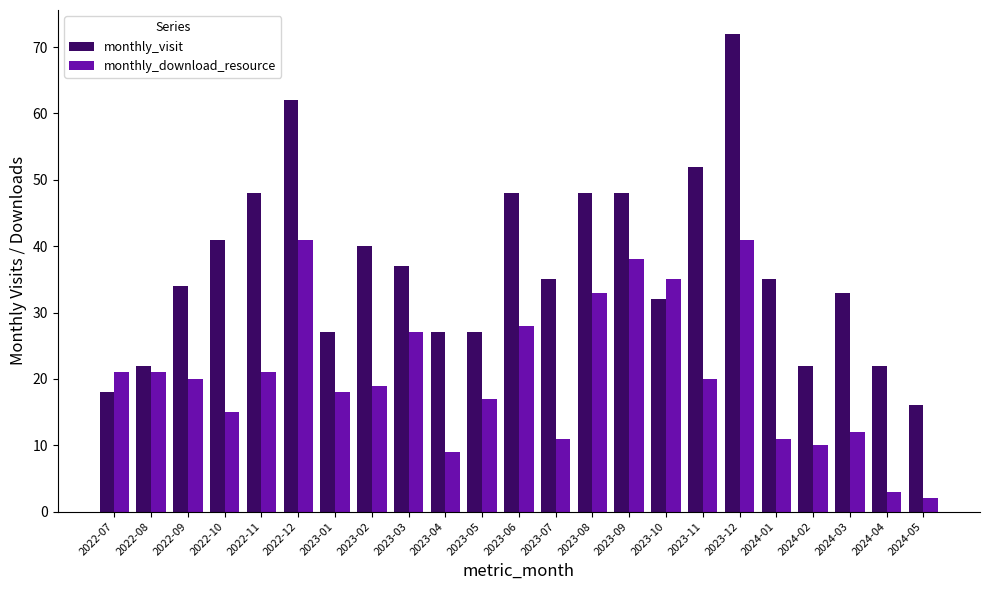

What is the difference between the second highest and second lowest values in the monthly_download_resource series?

38